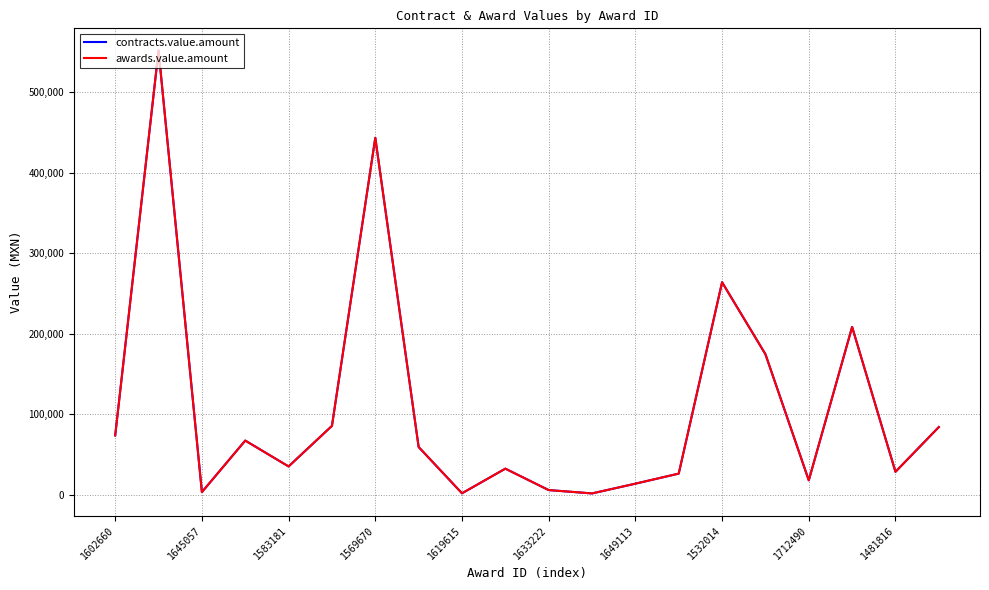

What is the value of the awards.value.amount point at the 5th from the left?

35384.0